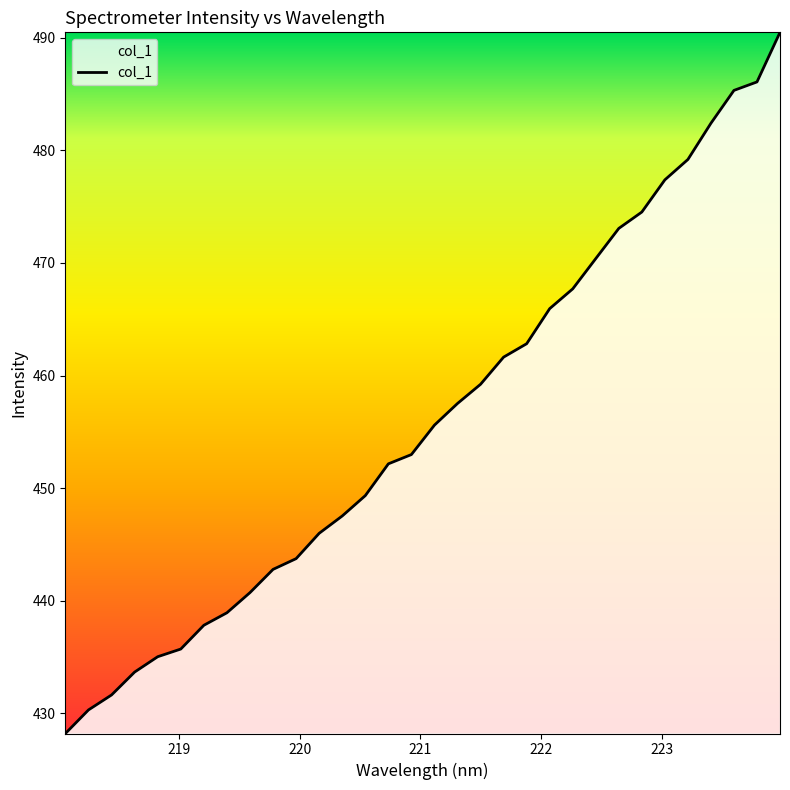

What is the difference between the maximum and minimum values?

62.3